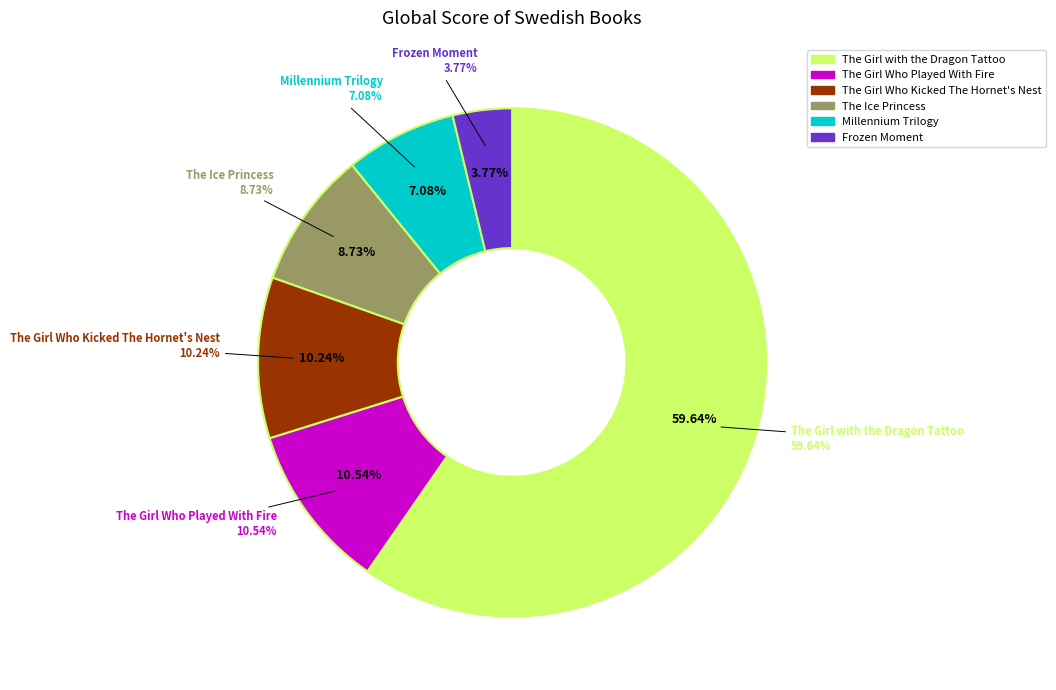

To the nearest percent, what portion does Frozen Moment represent?

4%